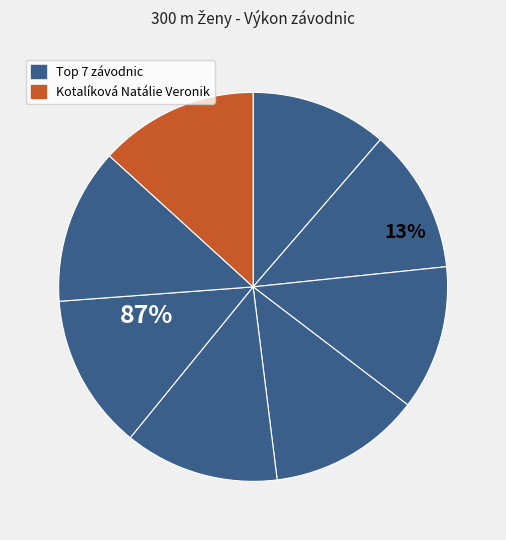

Do Houšková Tereza and Denisová Alina together represent more than half of the pie?

No